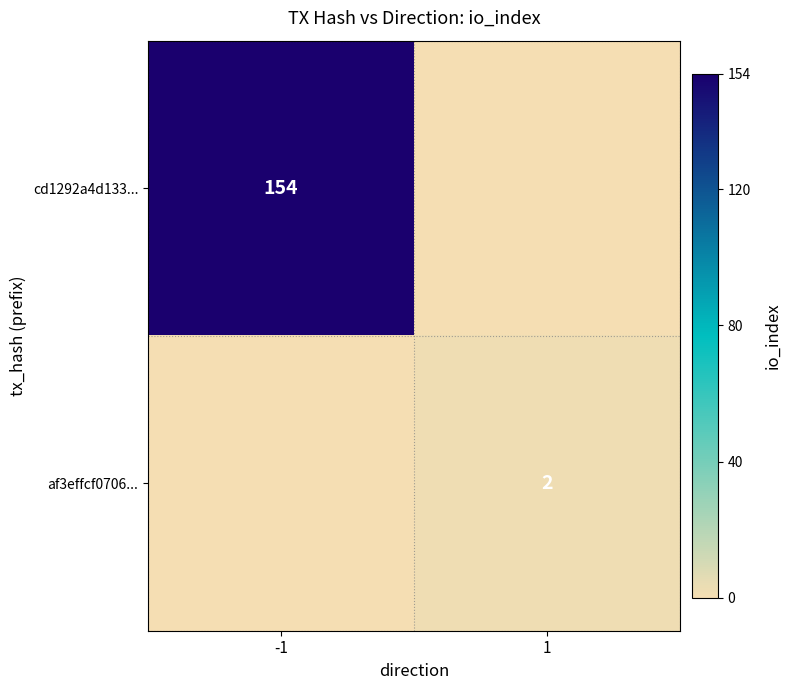

The cd1292a4d133... series shows 154 at -1. True or false?

True